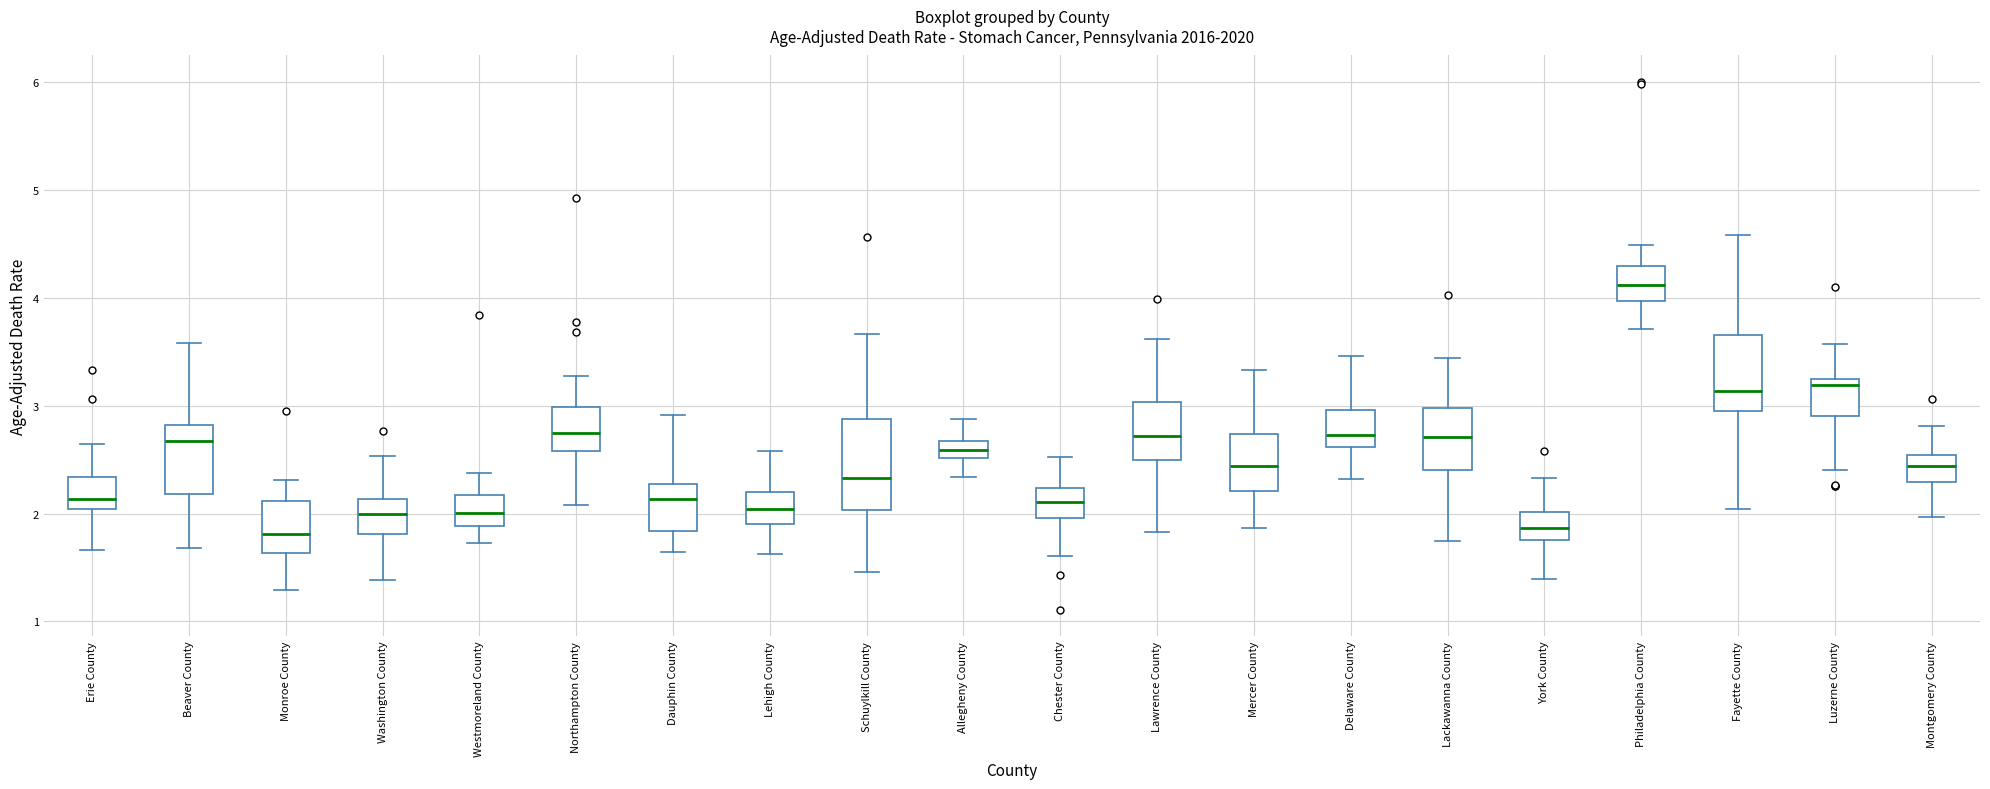

Which box is the tallest, from its lower edge to its upper edge?

Schuylkill County